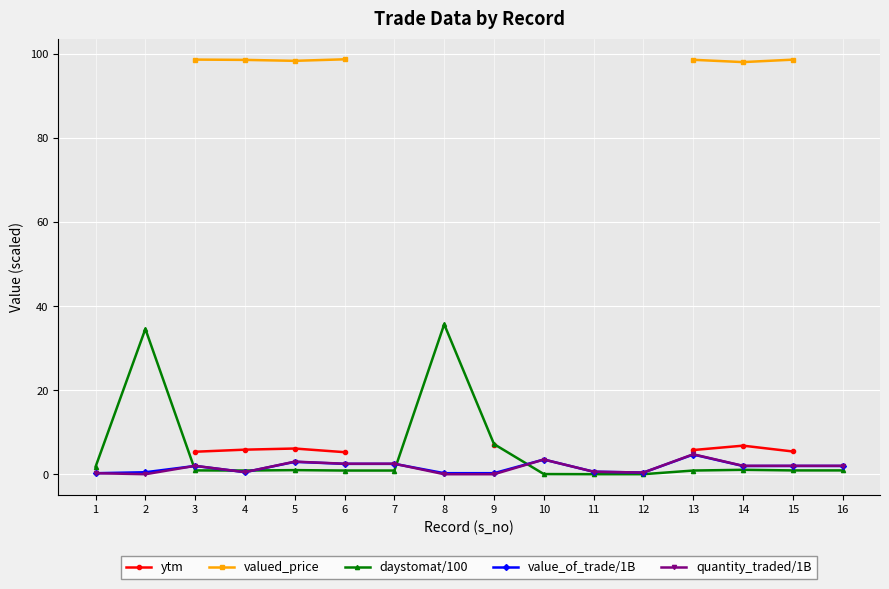

Which series has the largest total across all categories?

daystomat/100